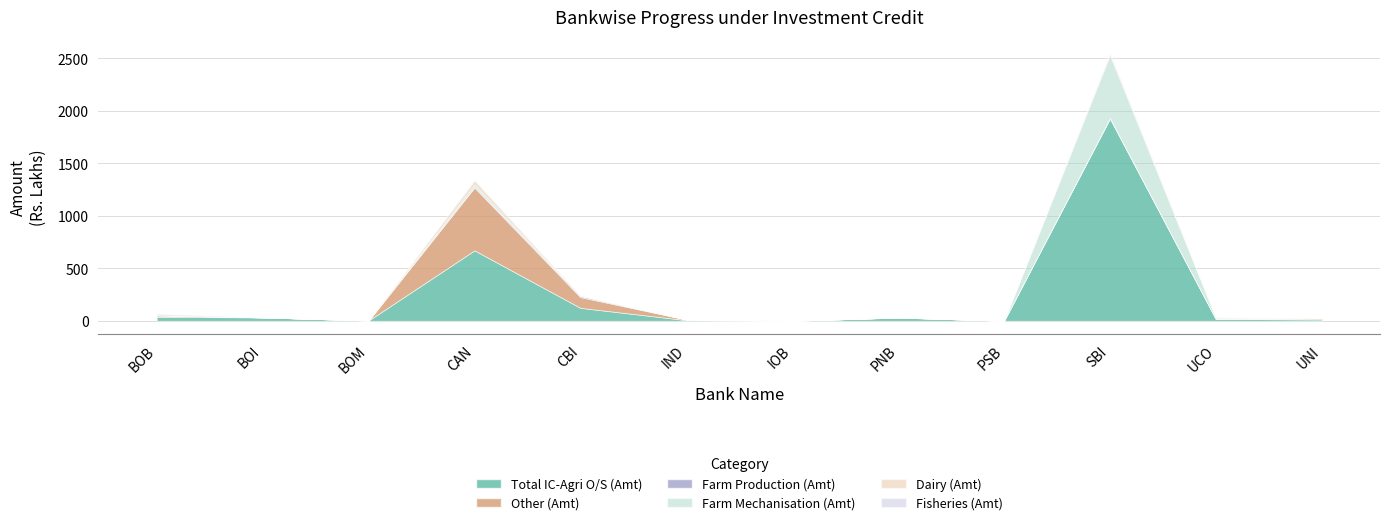

What is the difference between the highest and lowest values at IND?

6.1